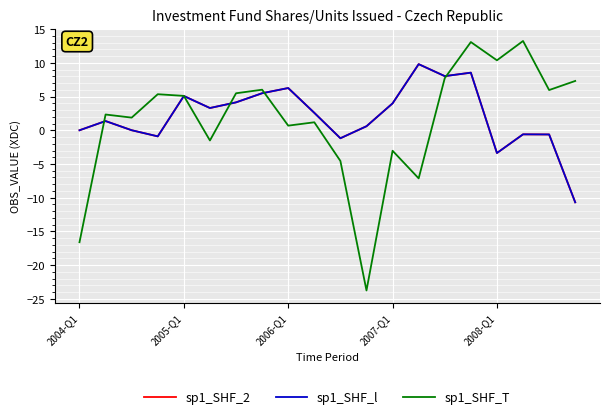

What is the highest value of the sp1_SHF_T series?

13.2